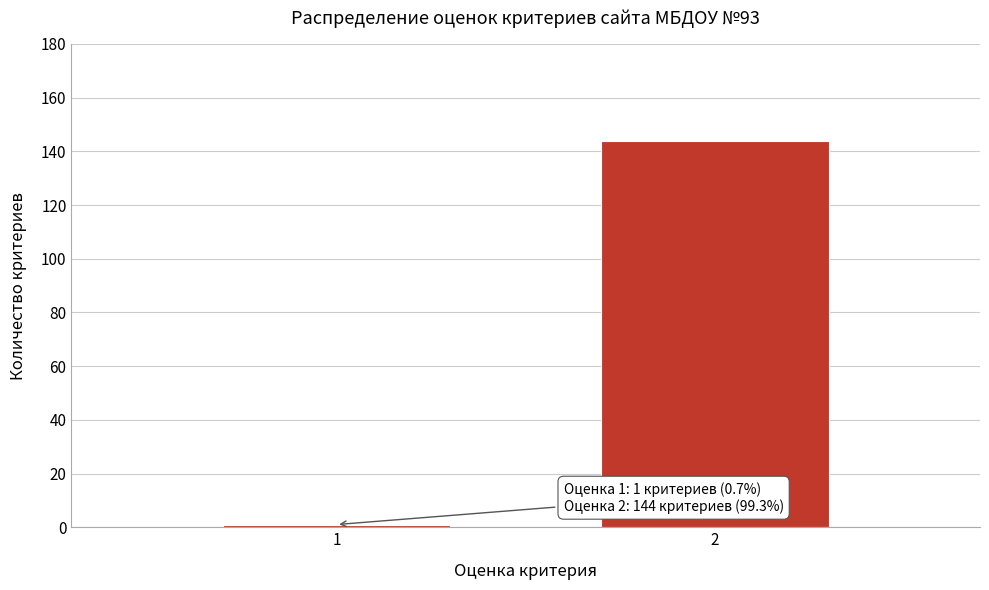

Reading right to left, extract all data points from this chart.

144	1